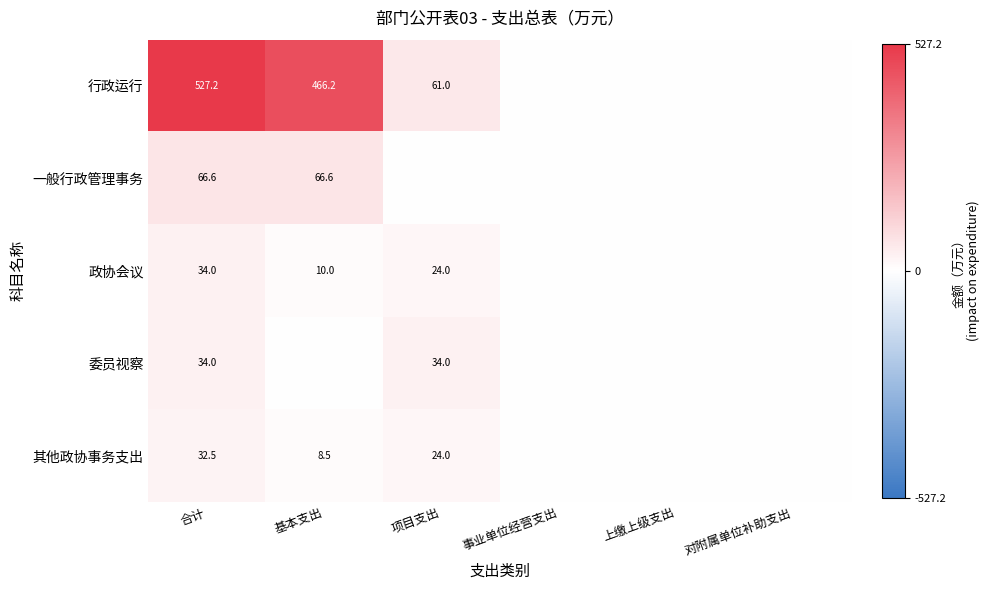

True or false: 行政运行 has a value of 80.8 at 项目支出.

False